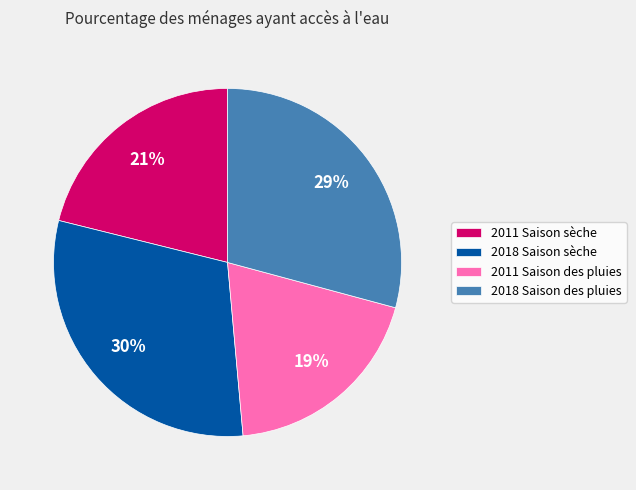

What is the smallest slice in the pie chart?

2011 Saison des pluies